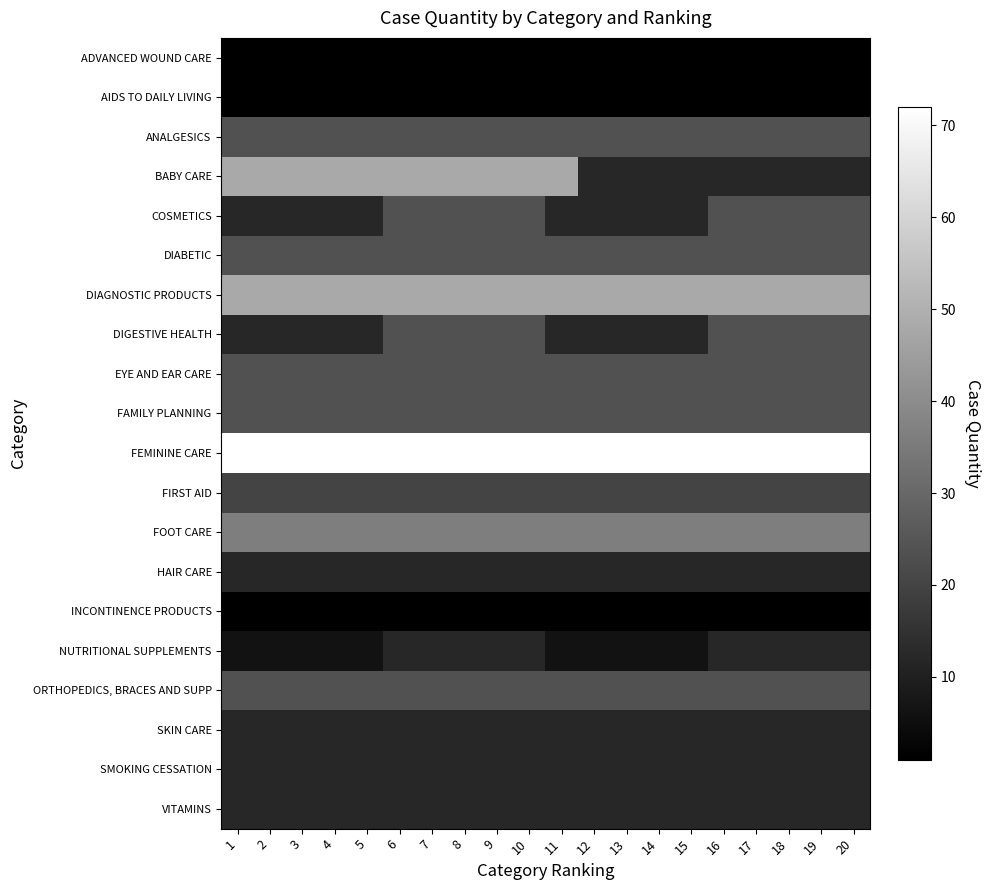

Reading right to left, list all the values displayed in this chart.

ADVANCED WOUND CARE: 20=1	19=1	18=1	17=1	16=1	15=1	14=1	13=1	12=1	11=1	10=1	9=1	8=1	7=1	6=1	5=1	4=1	3=1	2=1	1=1
AIDS TO DAILY LIVING: 20=1	19=1	18=1	17=1	16=1	15=1	14=1	13=1	12=1	11=1	10=1	9=1	8=1	7=1	6=1	5=1	4=1	3=1	2=1	1=1
ANALGESICS: 20=24	19=24	18=24	17=24	16=24	15=24	14=24	13=24	12=24	11=24	10=24	9=24	8=24	7=24	6=24	5=24	4=24	3=24	2=24	1=24
BABY CARE: 20=12	19=12	18=12	17=12	16=12	15=12	14=12	13=12	12=12	11=48	10=48	9=48	8=48	7=48	6=48	5=48	4=48	3=48	2=48	1=48
COSMETICS: 20=24	19=24	18=24	17=24	16=24	15=12	14=12	13=12	12=12	11=12	10=24	9=24	8=24	7=24	6=24	5=12	4=12	3=12	2=12	1=12
DIABETIC: 20=24	19=24	18=24	17=24	16=24	15=24	14=24	13=24	12=24	11=24	10=24	9=24	8=24	7=24	6=24	5=24	4=24	3=24	2=24	1=24
DIAGNOSTIC PRODUCTS: 20=48	19=48	18=48	17=48	16=48	15=48	14=48	13=48	12=48	11=48	10=48	9=48	8=48	7=48	6=48	5=48	4=48	3=48	2=48	1=48
DIGESTIVE HEALTH: 20=24	19=24	18=24	17=24	16=24	15=12	14=12	13=12	12=12	11=12	10=24	9=24	8=24	7=24	6=24	5=12	4=12	3=12	2=12	1=12
EYE AND EAR CARE: 20=24	19=24	18=24	17=24	16=24	15=24	14=24	13=24	12=24	11=24	10=24	9=24	8=24	7=24	6=24	5=24	4=24	3=24	2=24	1=24
FAMILY PLANNING: 20=24	19=24	18=24	17=24	16=24	15=24	14=24	13=24	12=24	11=24	10=24	9=24	8=24	7=24	6=24	5=24	4=24	3=24	2=24	1=24
FEMININE CARE: 20=72	19=72	18=72	17=72	16=72	15=72	14=72	13=72	12=72	11=72	10=72	9=72	8=72	7=72	6=72	5=72	4=72	3=72	2=72	1=72
FIRST AID: 20=20	19=20	18=20	17=20	16=20	15=20	14=20	13=20	12=20	11=20	10=20	9=20	8=20	7=20	6=20	5=20	4=20	3=20	2=20	1=20
FOOT CARE: 20=36	19=36	18=36	17=36	16=36	15=36	14=36	13=36	12=36	11=36	10=36	9=36	8=36	7=36	6=36	5=36	4=36	3=36	2=36	1=36
HAIR CARE: 20=12	19=12	18=12	17=12	16=12	15=12	14=12	13=12	12=12	11=12	10=12	9=12	8=12	7=12	6=12	5=12	4=12	3=12	2=12	1=12
INCONTINENCE PRODUCTS: 20=1	19=1	18=1	17=1	16=1	15=1	14=1	13=1	12=1	11=1	10=1	9=1	8=1	7=1	6=1	5=1	4=1	3=1	2=1	1=1
NUTRITIONAL SUPPLEMENTS: 20=12	19=12	18=12	17=12	16=12	15=6	14=6	13=6	12=6	11=6	10=12	9=12	8=12	7=12	6=12	5=6	4=6	3=6	2=6	1=6
ORTHOPEDICS, BRACES AND SUPP: 20=24	19=24	18=24	17=24	16=24	15=24	14=24	13=24	12=24	11=24	10=24	9=24	8=24	7=24	6=24	5=24	4=24	3=24	2=24	1=24
SKIN CARE: 20=12	19=12	18=12	17=12	16=12	15=12	14=12	13=12	12=12	11=12	10=12	9=12	8=12	7=12	6=12	5=12	4=12	3=12	2=12	1=12
SMOKING CESSATION: 20=12	19=12	18=12	17=12	16=12	15=12	14=12	13=12	12=12	11=12	10=12	9=12	8=12	7=12	6=12	5=12	4=12	3=12	2=12	1=12
VITAMINS: 20=12	19=12	18=12	17=12	16=12	15=12	14=12	13=12	12=12	11=12	10=12	9=12	8=12	7=12	6=12	5=12	4=12	3=12	2=12	1=12